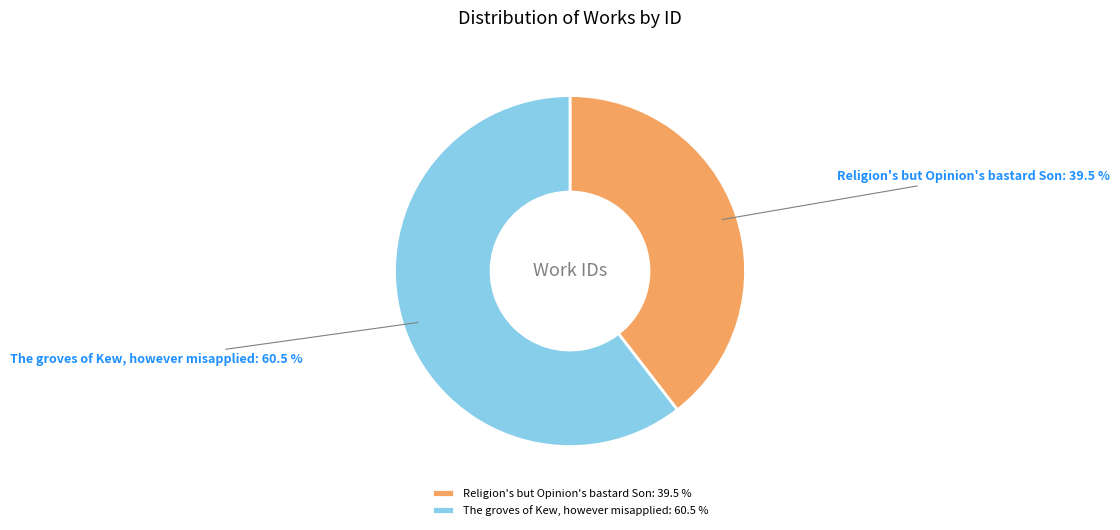

How many slices are in this pie chart?

2